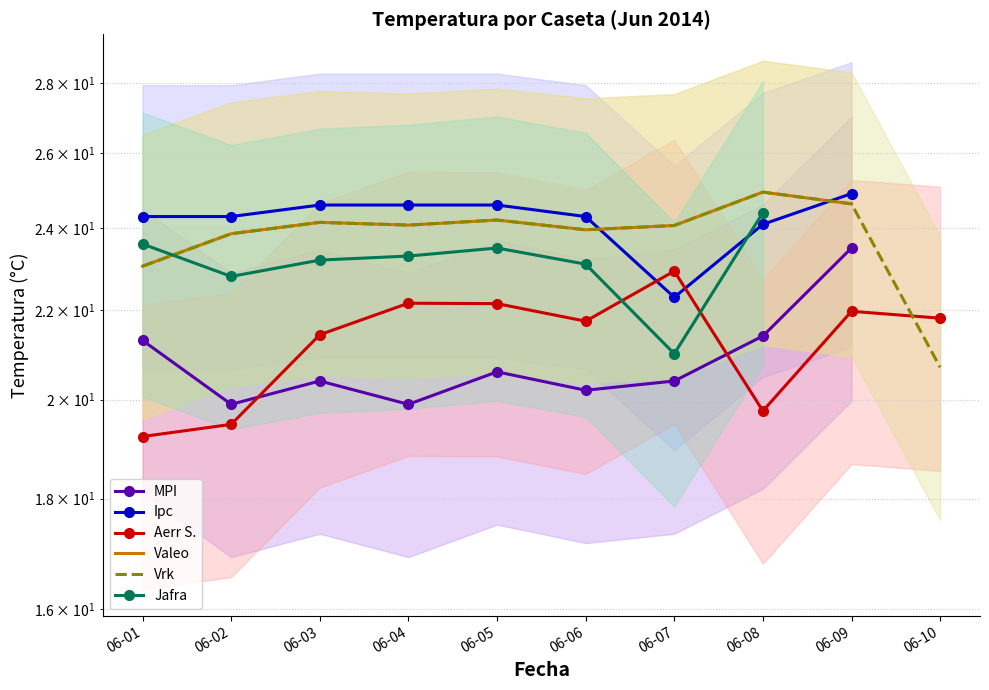

How many interior local valleys does the Aerr S. series have?

2